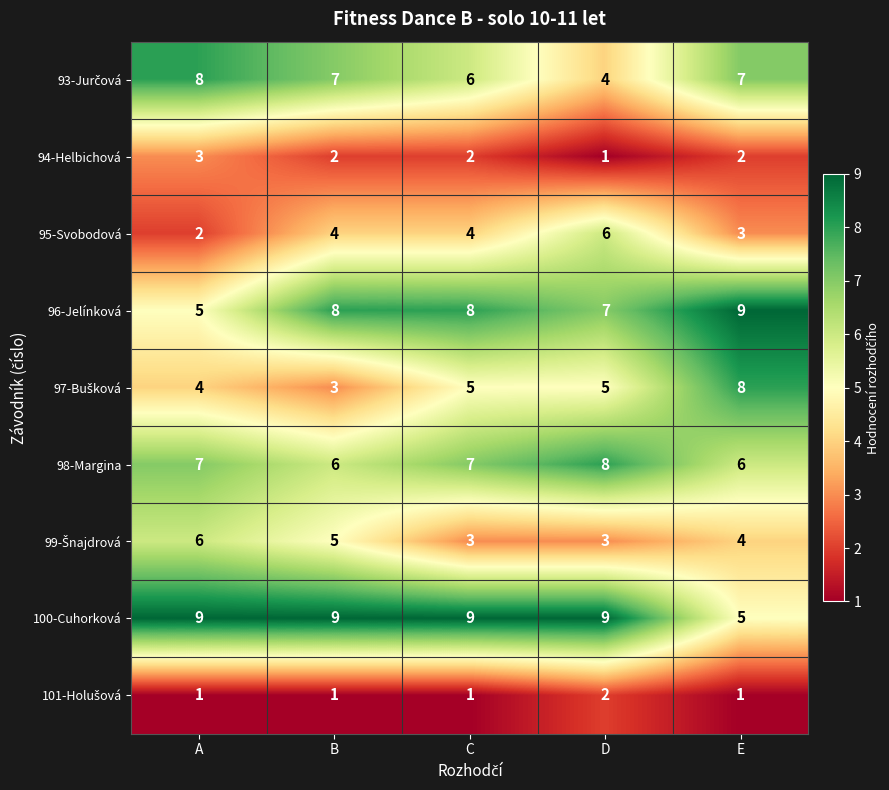

What is the difference between the maximum and minimum values in the 95-Svobodová series?

4